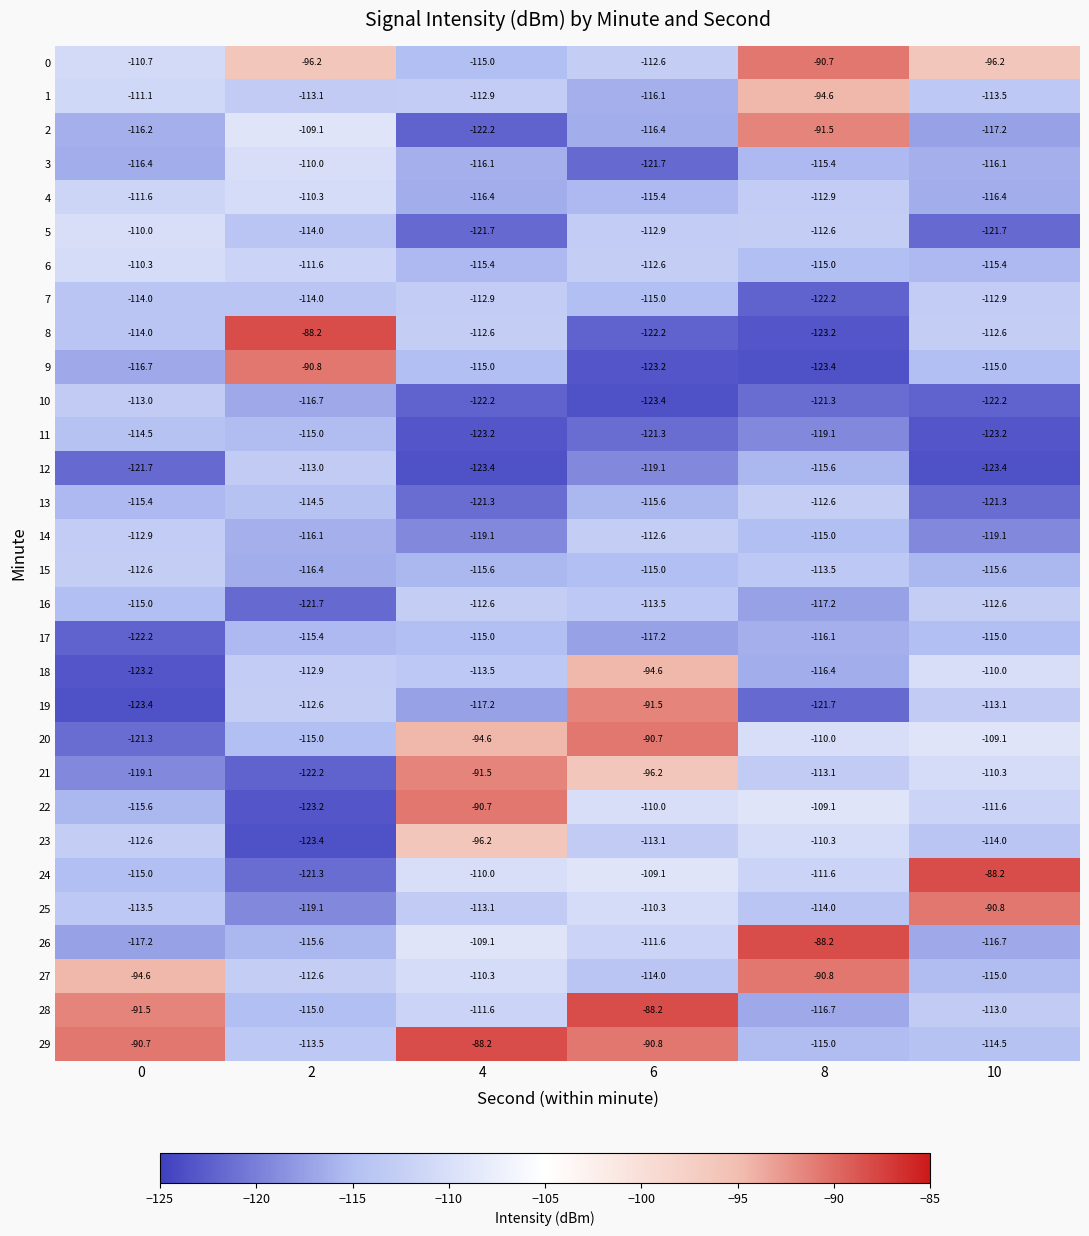

How many values in the 12 series exceed -119?

2